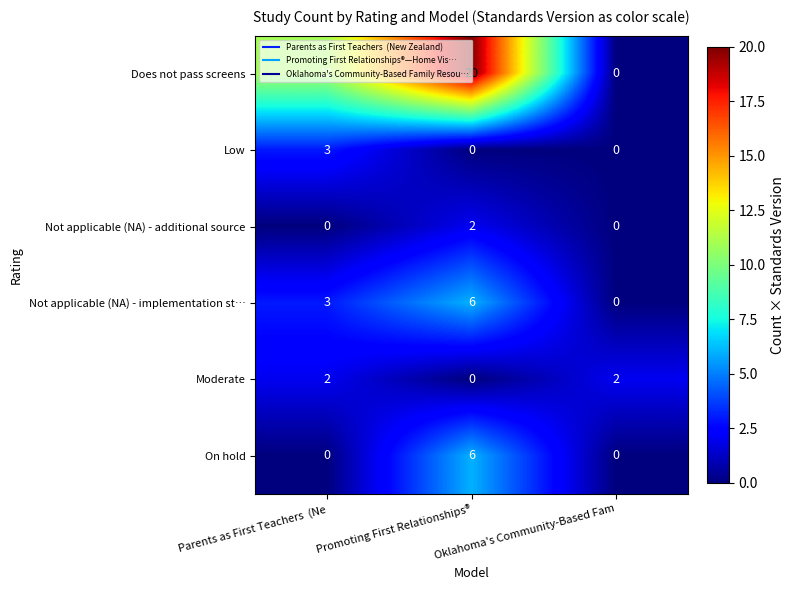

The value of Low at Parents as First Teachers  (Ne is 4. True or false?

False